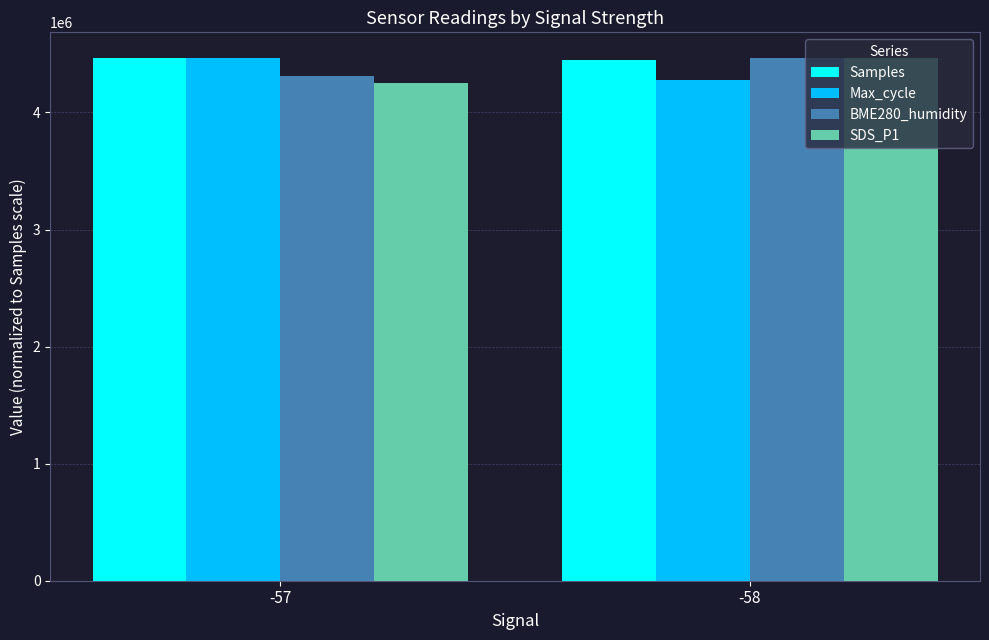

At which category is the sum across all series the highest?

-58